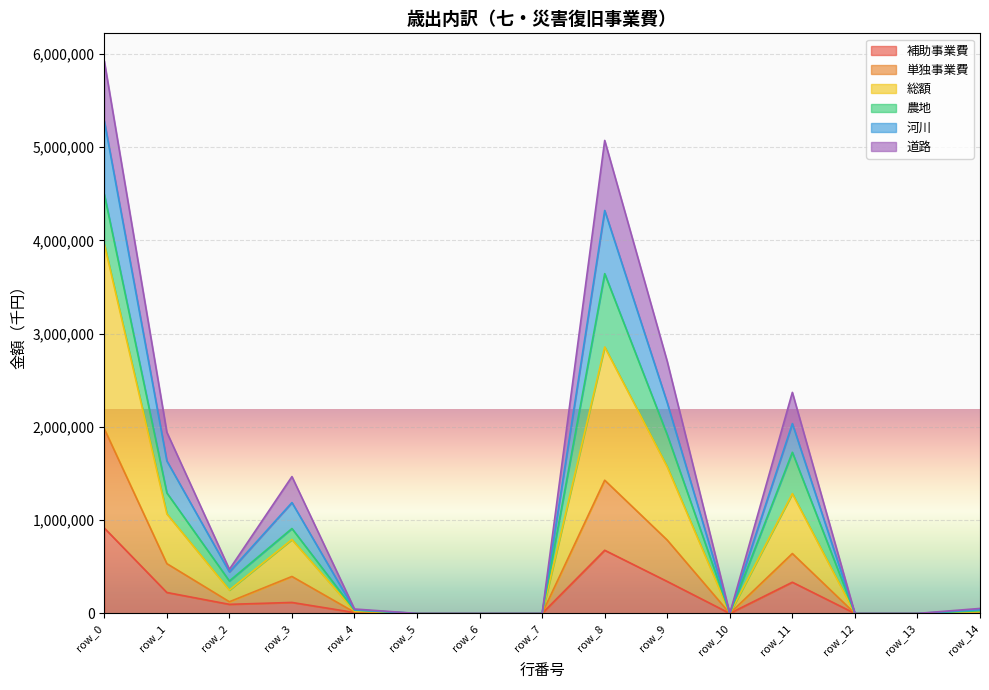

Is the value of 補助事業費 at row_10 greater than the value of 河川 at row_3?

No